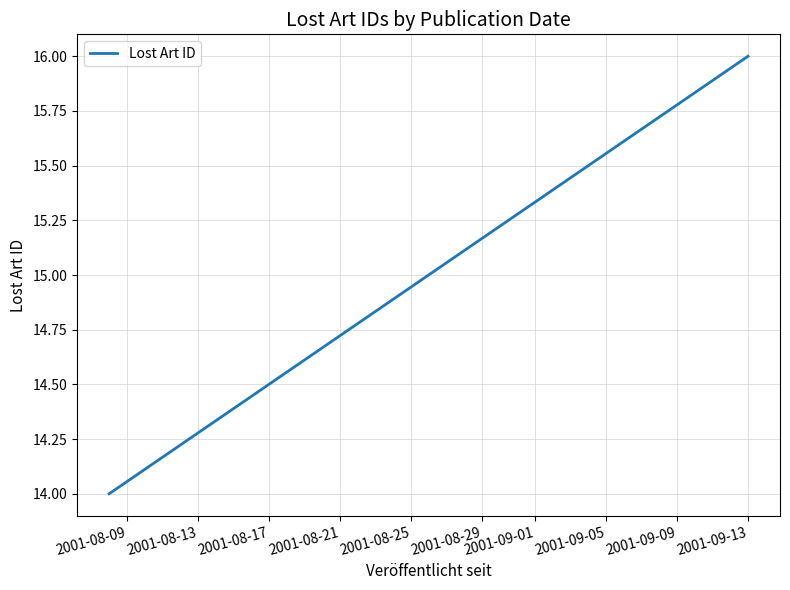

Which category has the lowest value across all series?

2001-08-09